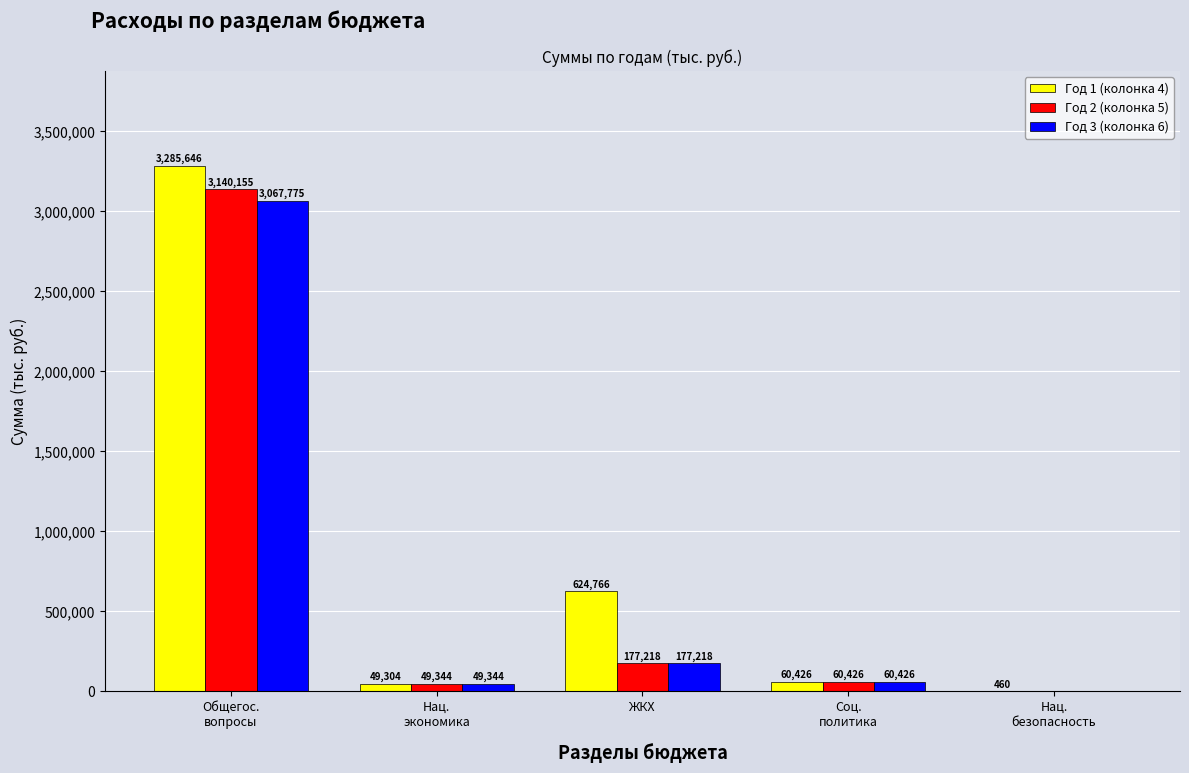

The Год 1 (колонка 4) series shows 624765.9 at ЖКХ. True or false?

True